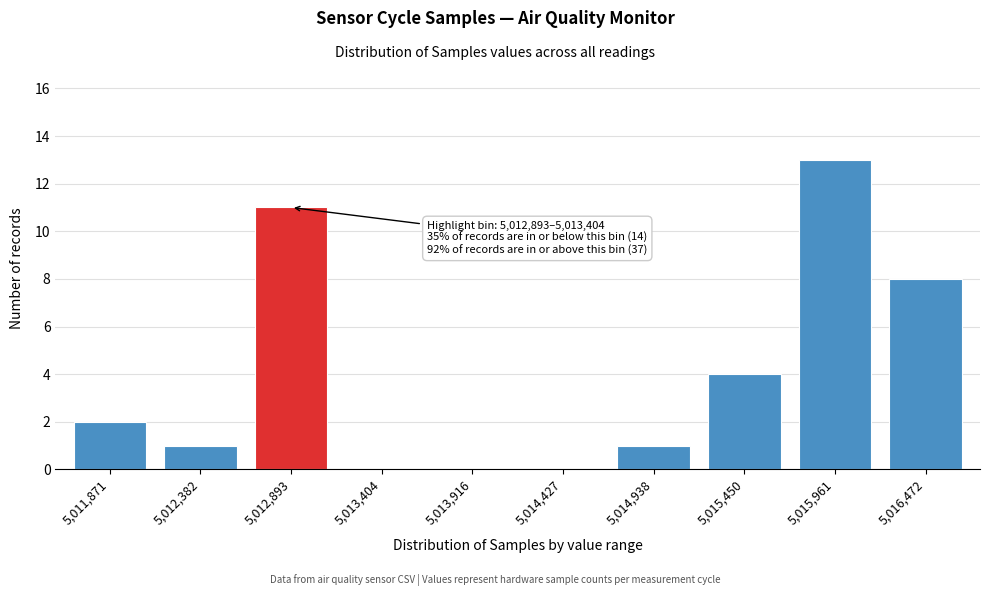

Reading right to left, transcribe all the data shown in this chart.

5,016,472=8	5,015,961=13	5,015,450=4	5,014,938=1	5,014,427=0	5,013,916=0	5,013,404=0	5,012,893=11	5,012,382=1	5,011,871=2